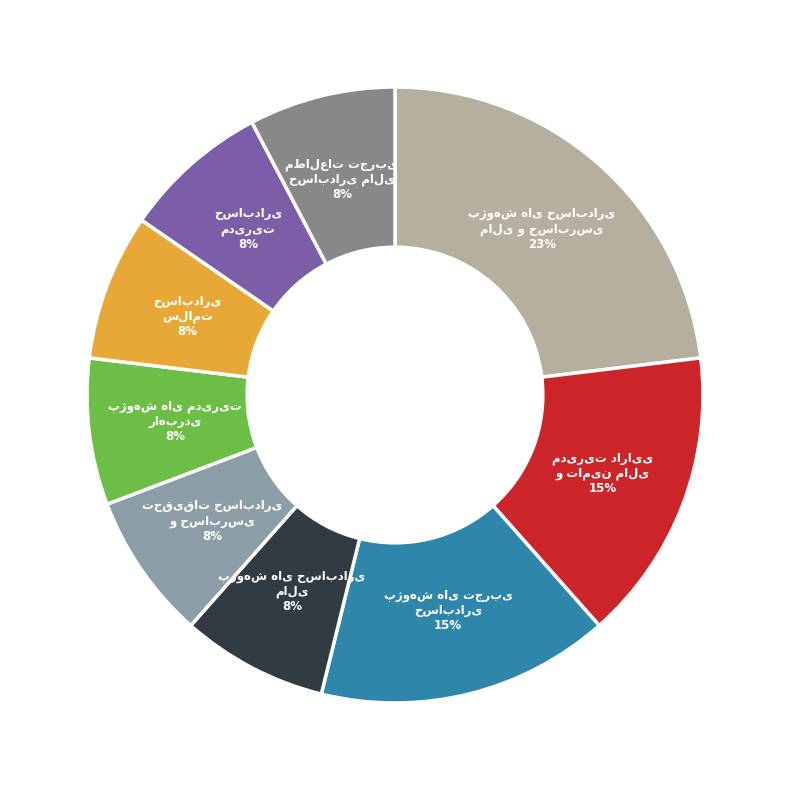

How many segments does this pie chart have?

9